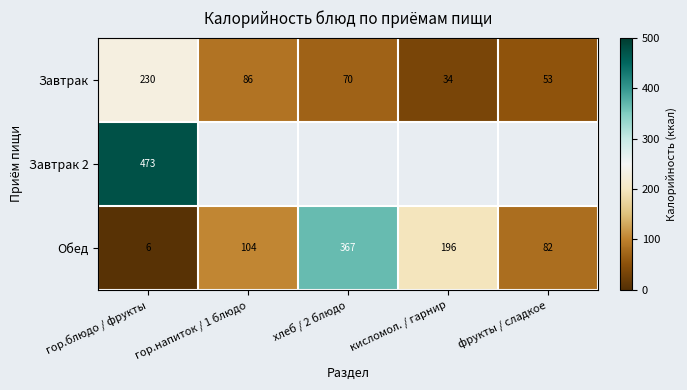

Is the value of Обед at кисломол. / гарнир greater than the value of Завтрак at фрукты / сладкое?

Yes